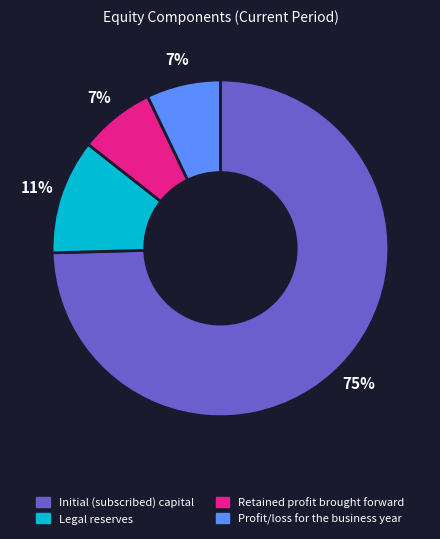

Which has a higher value, Initial (subscribed) capital or Profit/loss for the business year?

Initial (subscribed) capital